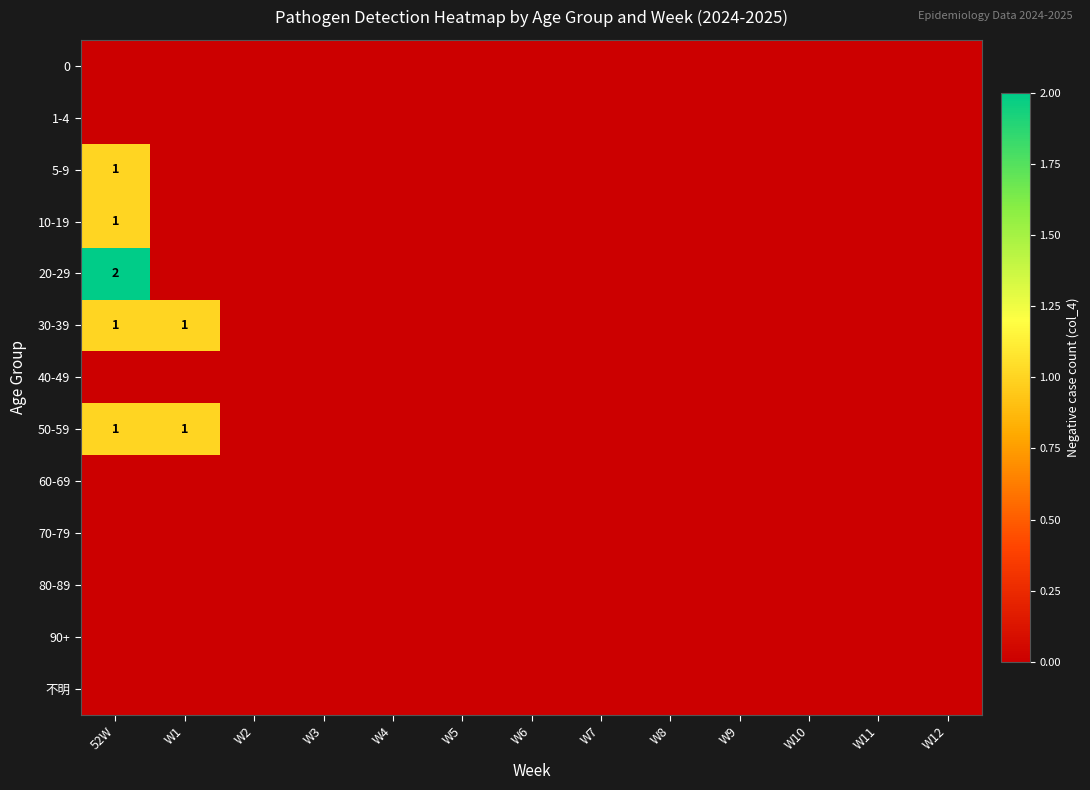

How many values in 5-9 are above zero?

1